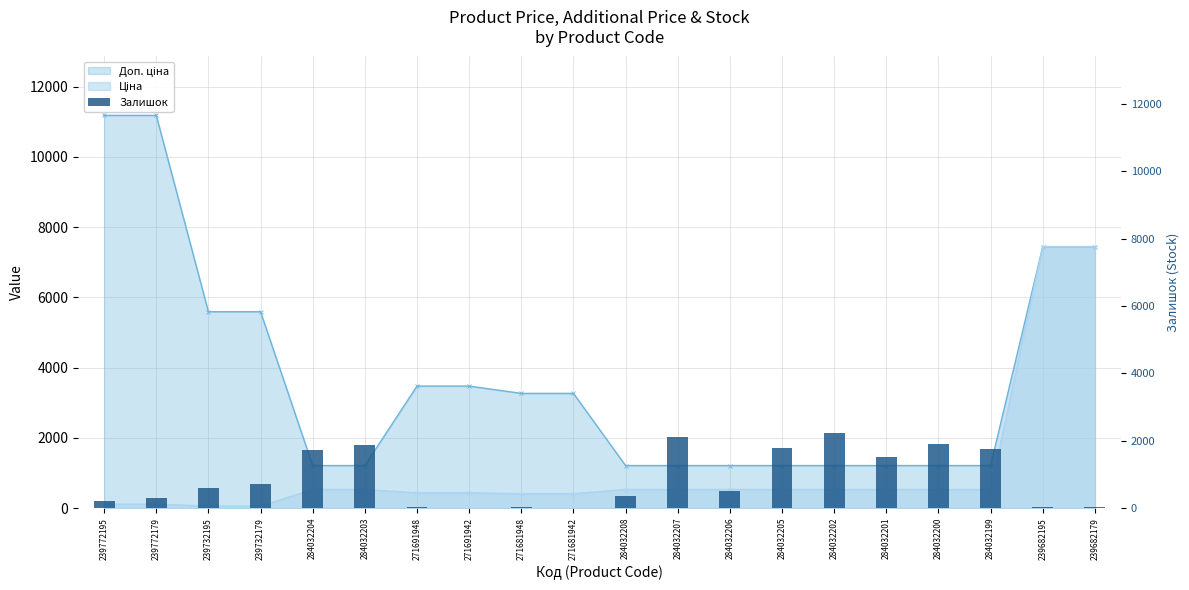

Between 239682179 and 239682195, which is larger?

239682195